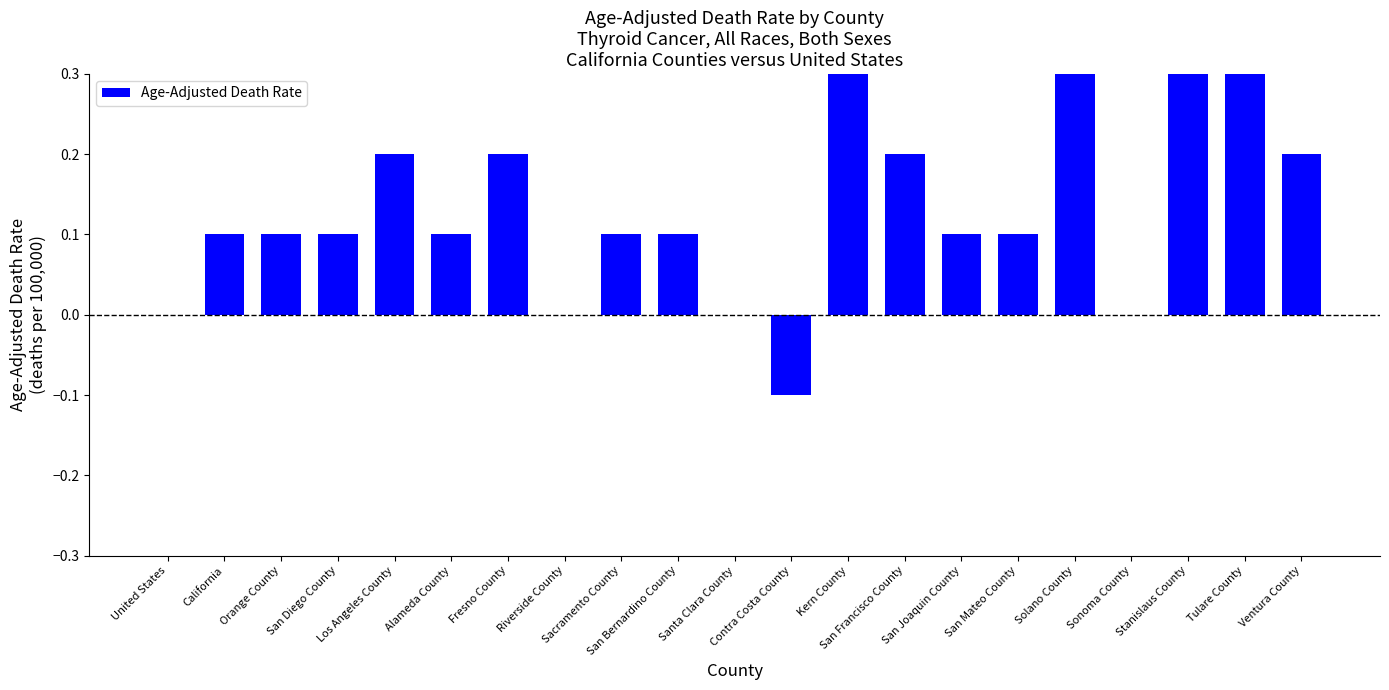

How many bars are there in total?

21